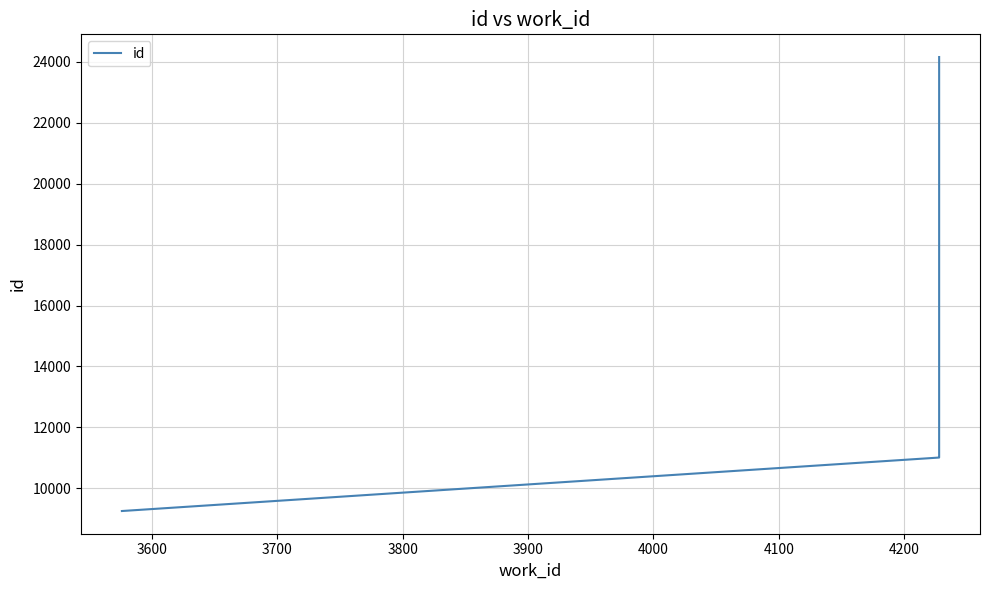

The value at 3500 is 3670. True or false?

False